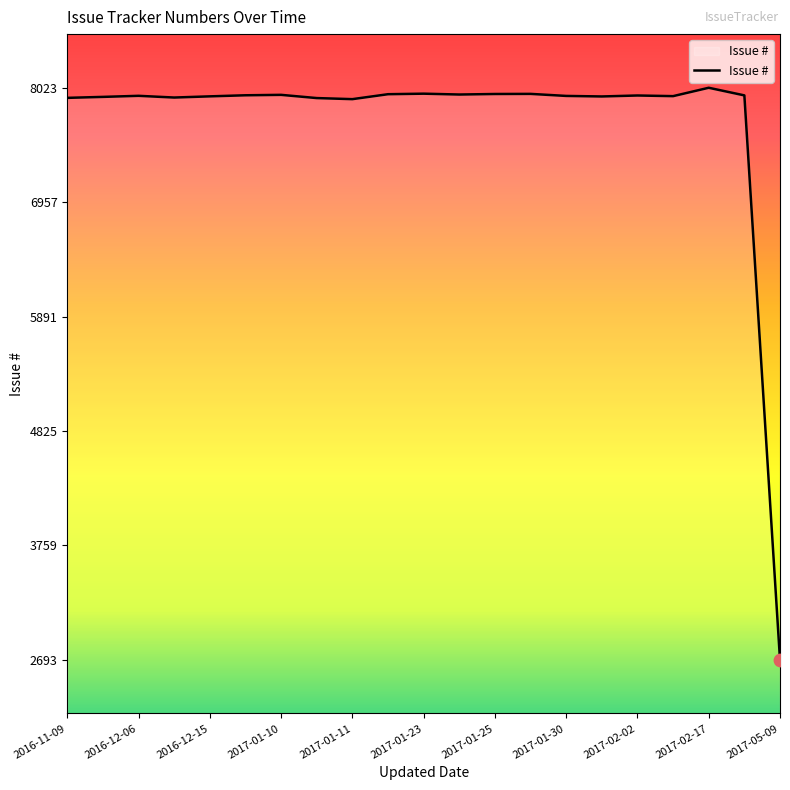

What is the maximum value shown in the chart?

8023